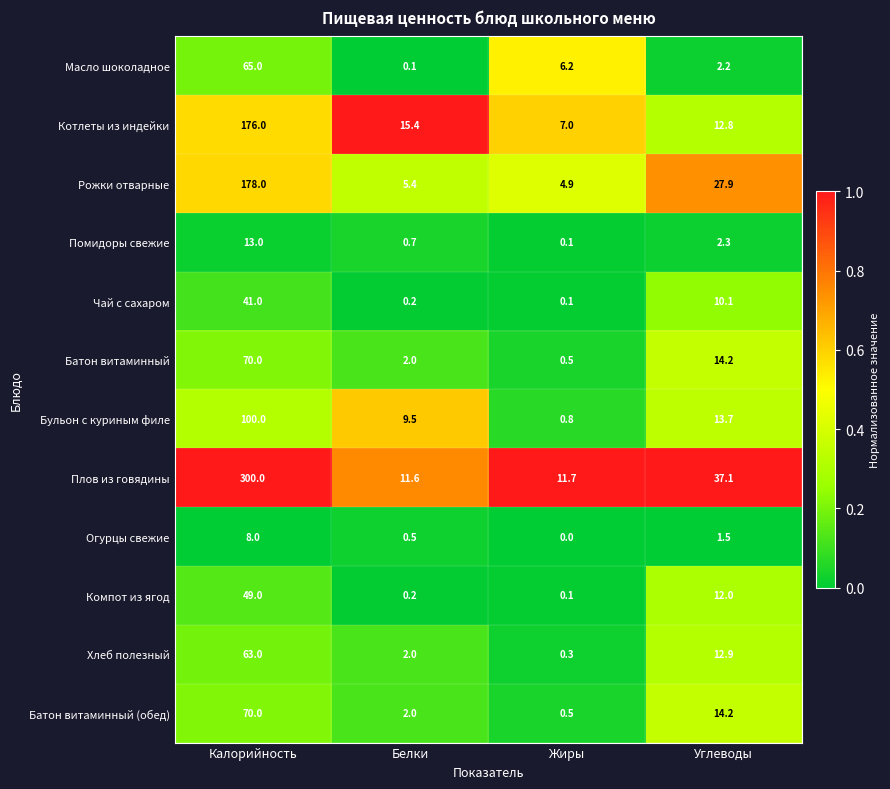

At which label is Огурцы свежие closest to 4?

Углеводы